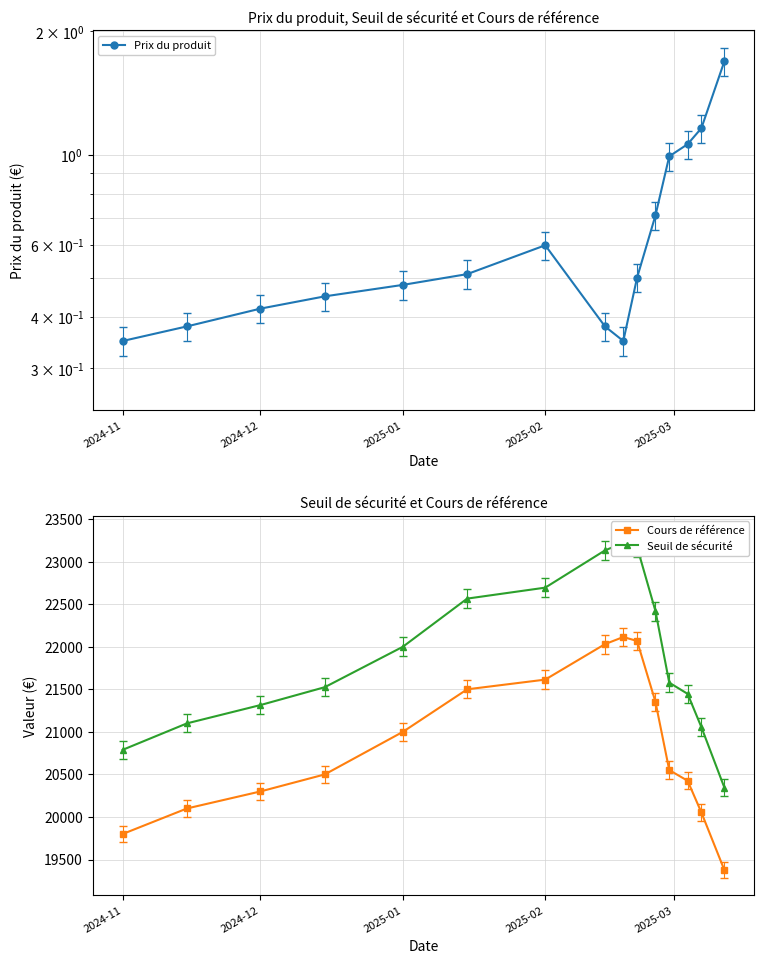

What is the minimum value for Cours de référence?

19377.0